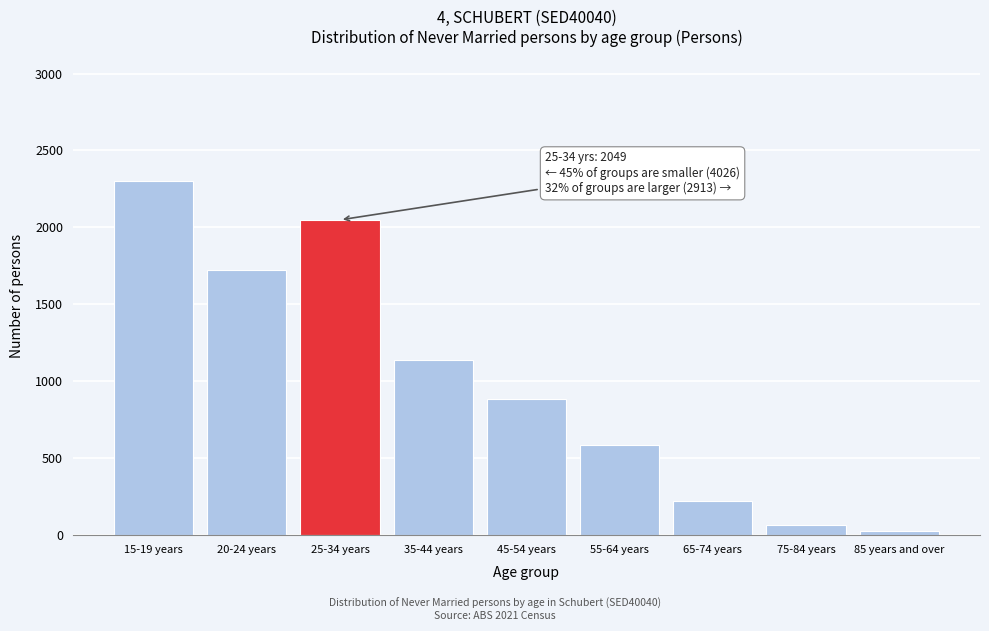

Reading left to right, what are all the values shown in this chart?

15-19 years=2303	20-24 years=1723	25-34 years=2049	35-44 years=1138	45-54 years=882	55-64 years=585	65-74 years=221	75-84 years=63	85 years and over=24